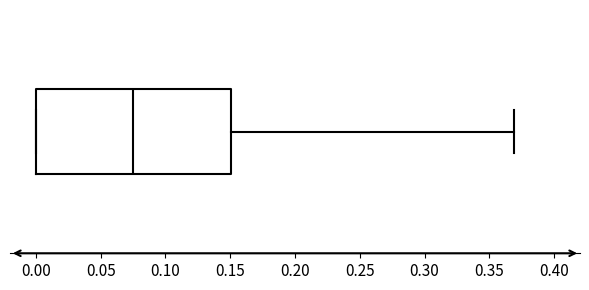

Read this box plot against the x-axis: the position of the median line, the range covered by the box, and the ends of both whiskers. The values are not printed on the chart, so give them approximately, as read against the axis.

median 0.075, box 0.000 to 0.150, whiskers 0.000 to 0.370